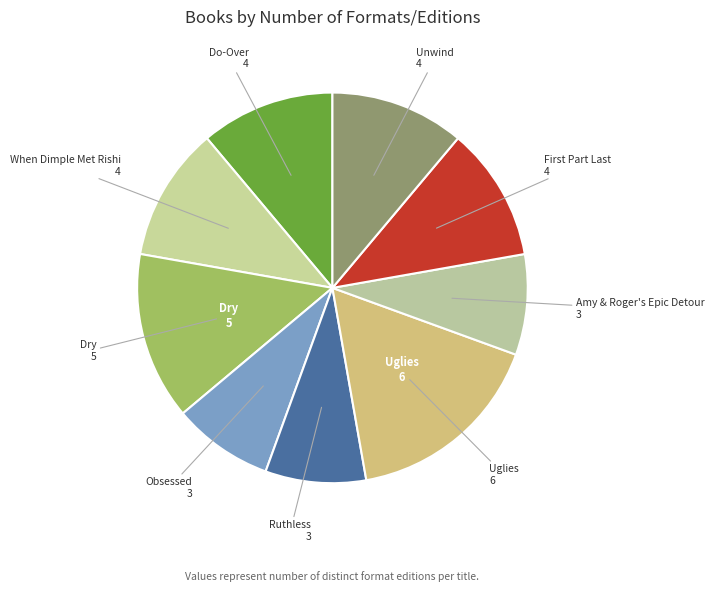

Count the number of slices in the pie.

9